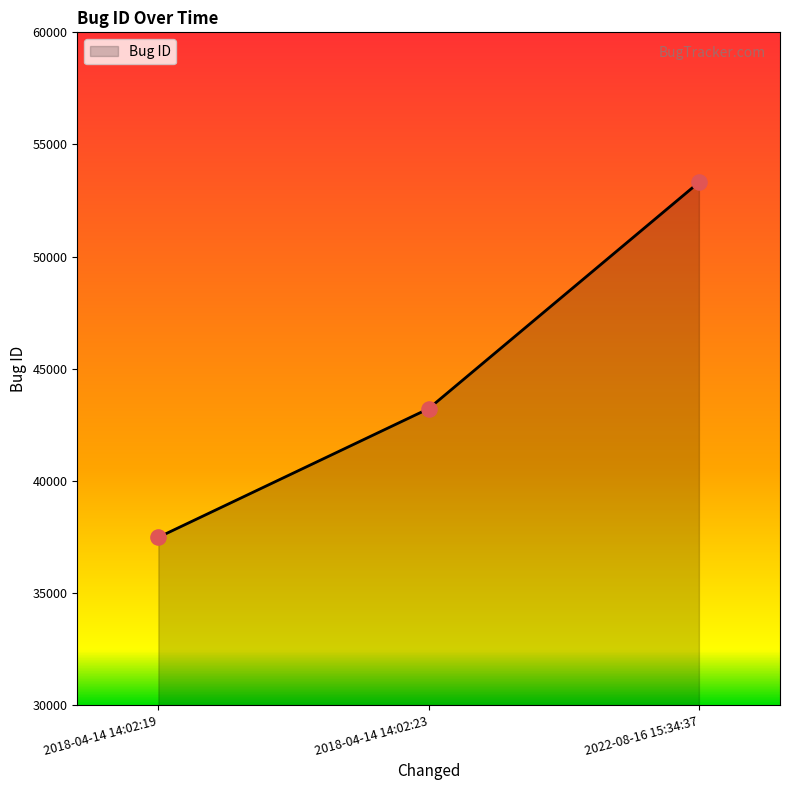

What is the ratio of the value at 2018-04-14 14:02:23 to the value at 2018-04-14 14:02:19?

1.2